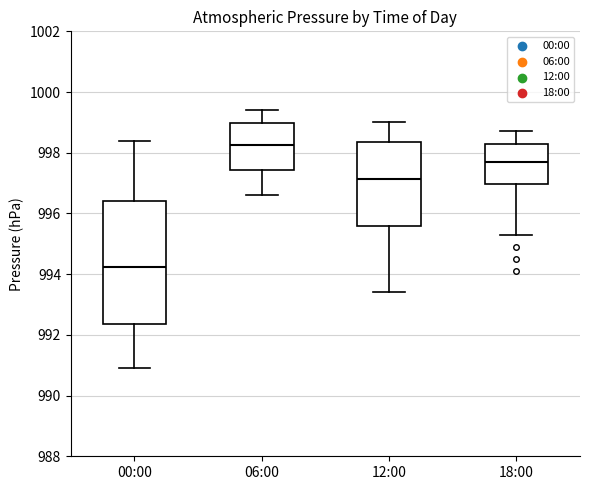

Which box is the tallest, from its lower edge to its upper edge?

00:00